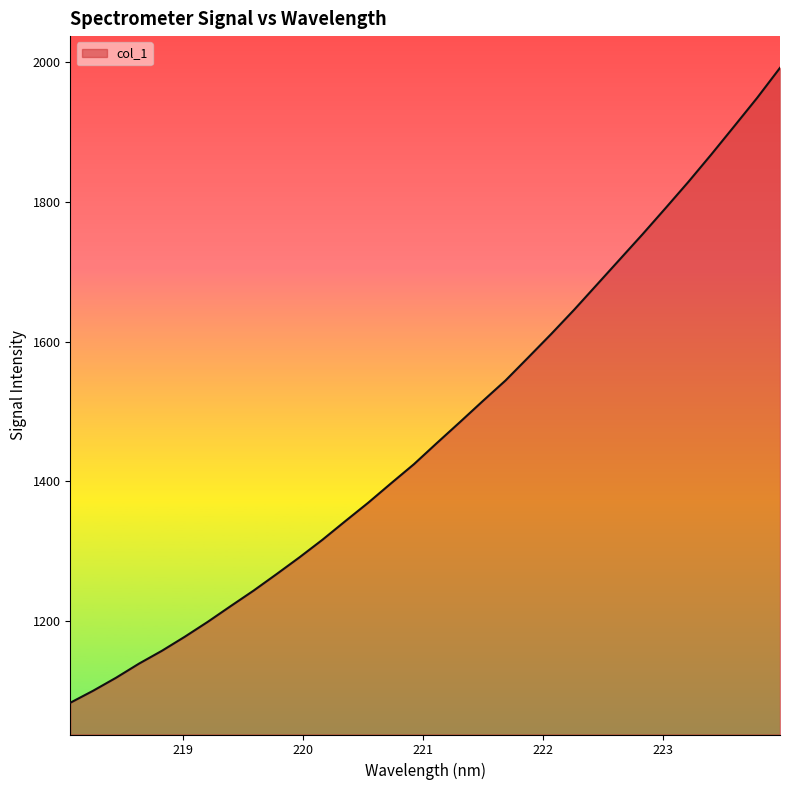

Reading left to right, what are all the values shown in this chart?

1083.1	1100.4	1119.0	1139.1	1157.5	1177.7	1199.0	1221.4	1243.6	1267.2	1291.2	1316.2	1342.9	1369.3	1397.1	1424.5	1454.7	1484.4	1514.6	1544.2	1577.4	1610.9	1645.5	1681.6	1717.7	1753.9	1791.1	1828.7	1867.9	1908.1	1948.6	1991.6